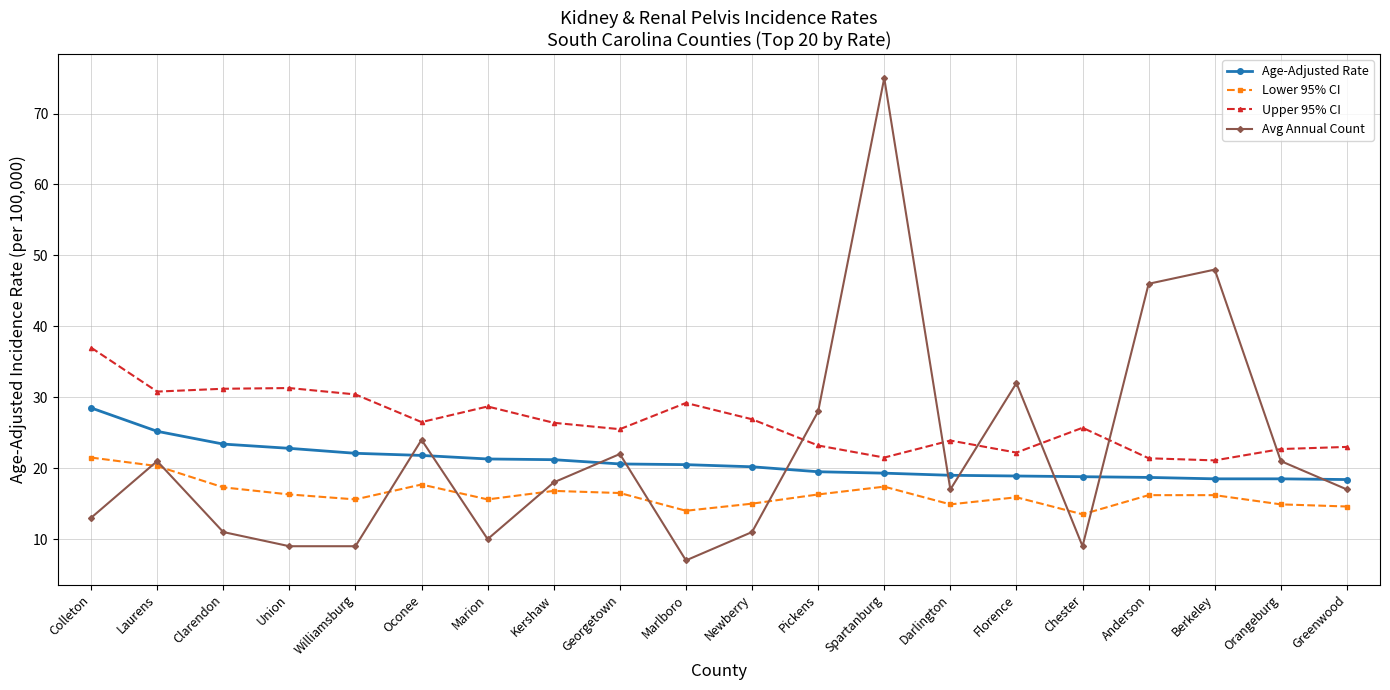

Rank the series by their maximum value, from lowest to highest.

Lower 95% CI, Age-Adjusted Rate, Upper 95% CI, Avg Annual Count